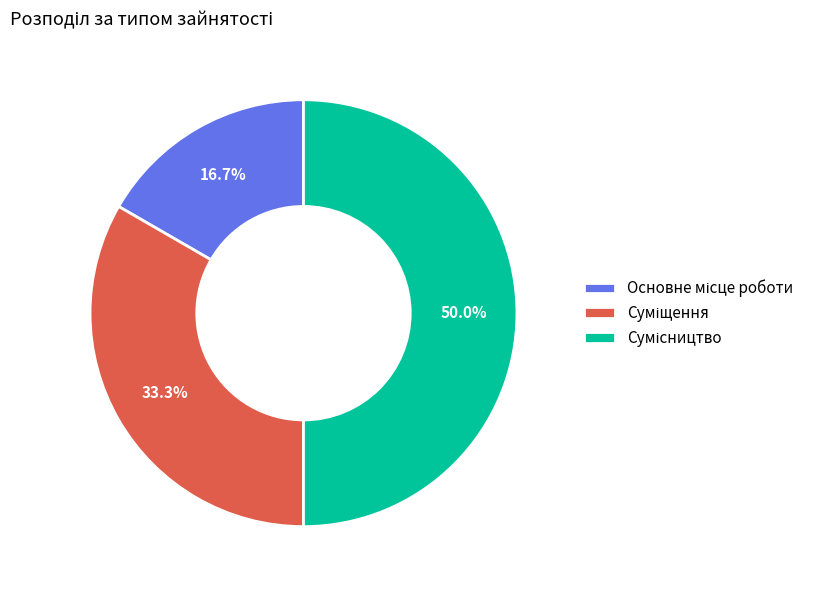

To the nearest percent, what is the difference between the largest and smallest slice percentages?

33%